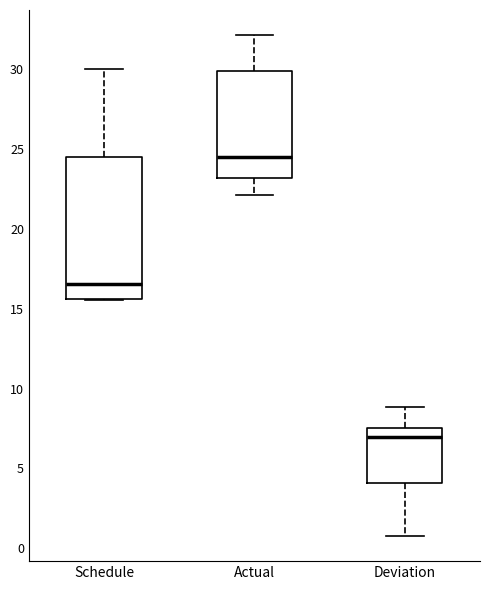

Reading left to right, transcribe this box plot: for each box, give where its median line is, the range the box spans, and where its two whiskers end, as read against the y-axis. The values are not printed on the chart, so give them approximately, as read against the axis.

Schedule: median 16.5, box 15.5 to 24.5, whiskers 15.5 to 30.0
Actual: median 24.5, box 23.0 to 30.0, whiskers 22.0 to 32.0
Deviation: median 7.0, box 4.0 to 7.5, whiskers 1.0 to 9.0